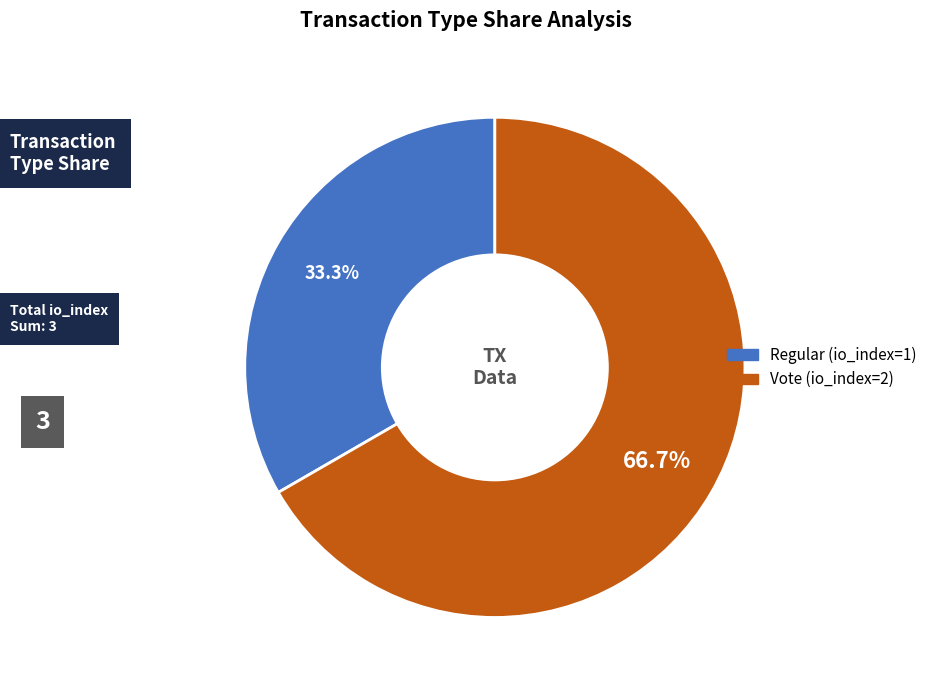

What portion of the pie excludes Regular (io_index=1)?

66.7%